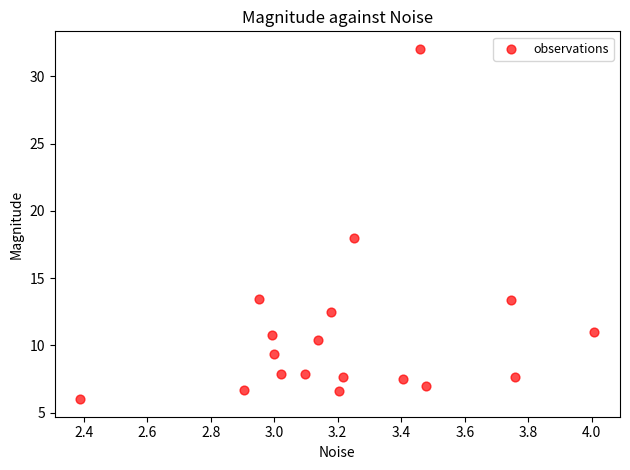

What Y value in the scatter plot is closest to 19?

18.0